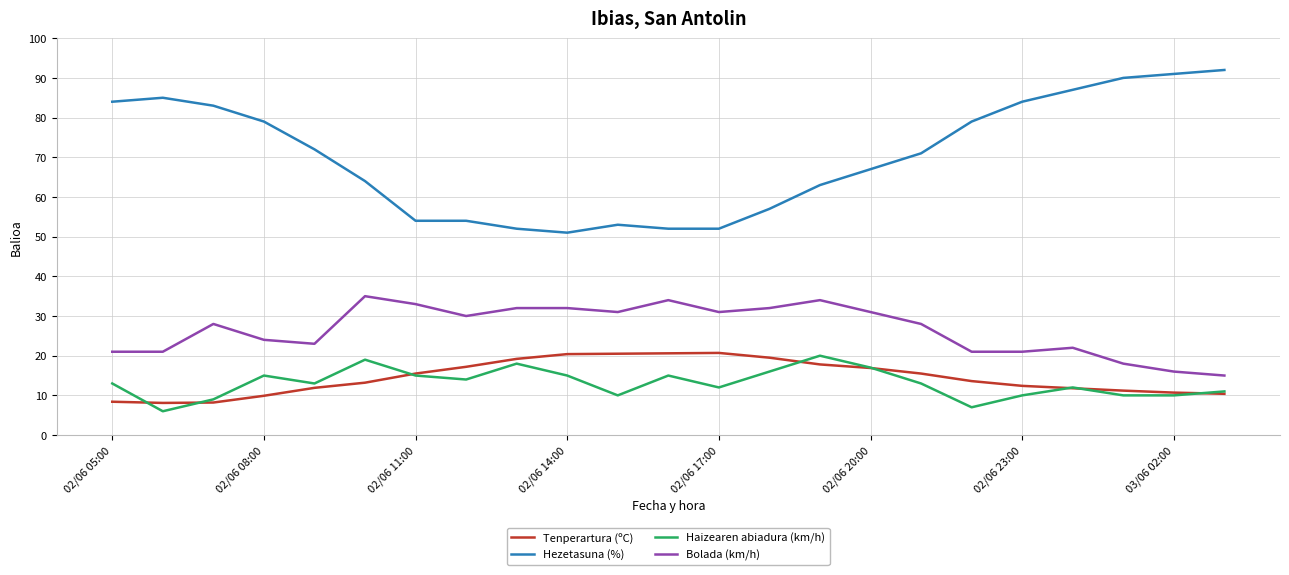

Is this an area chart (filled region under the line)?

No